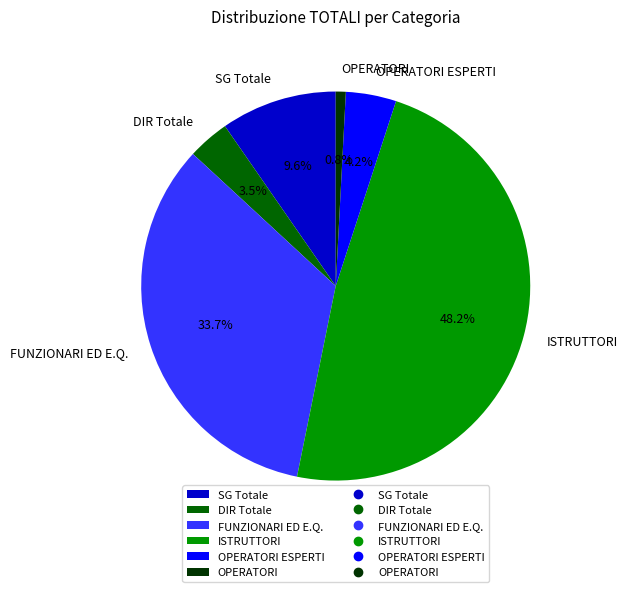

Rank the categories by value from lowest to highest.

OPERATORI, DIR Totale, OPERATORI ESPERTI, SG Totale, FUNZIONARI ED E.Q., ISTRUTTORI